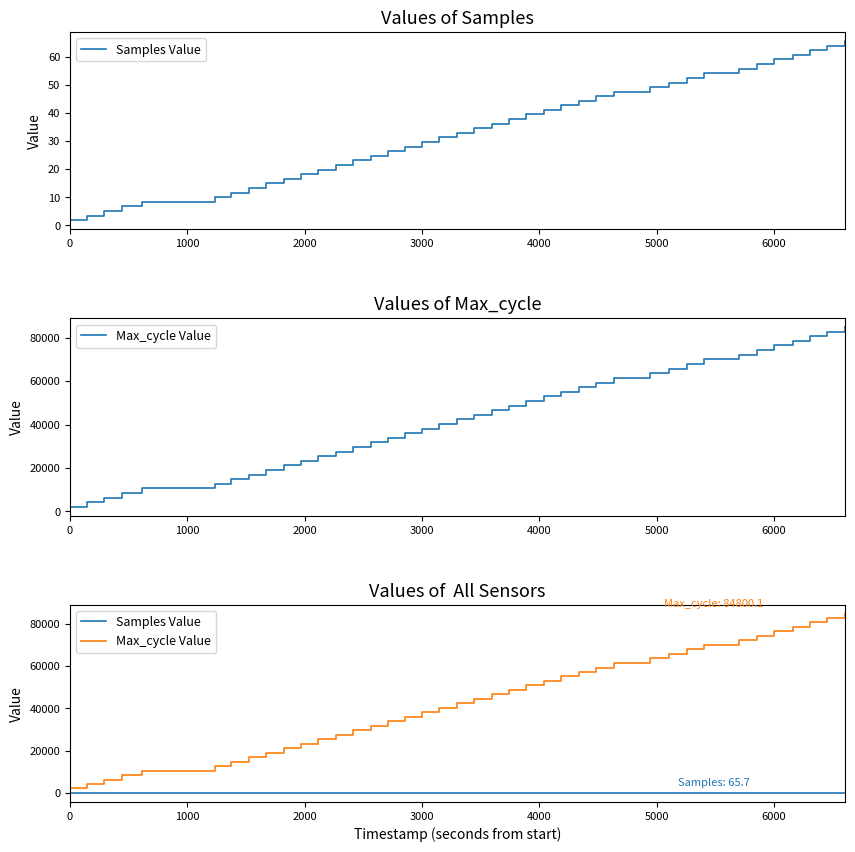

What are all the series names shown in the legend?

Samples Value, Max_cycle Value